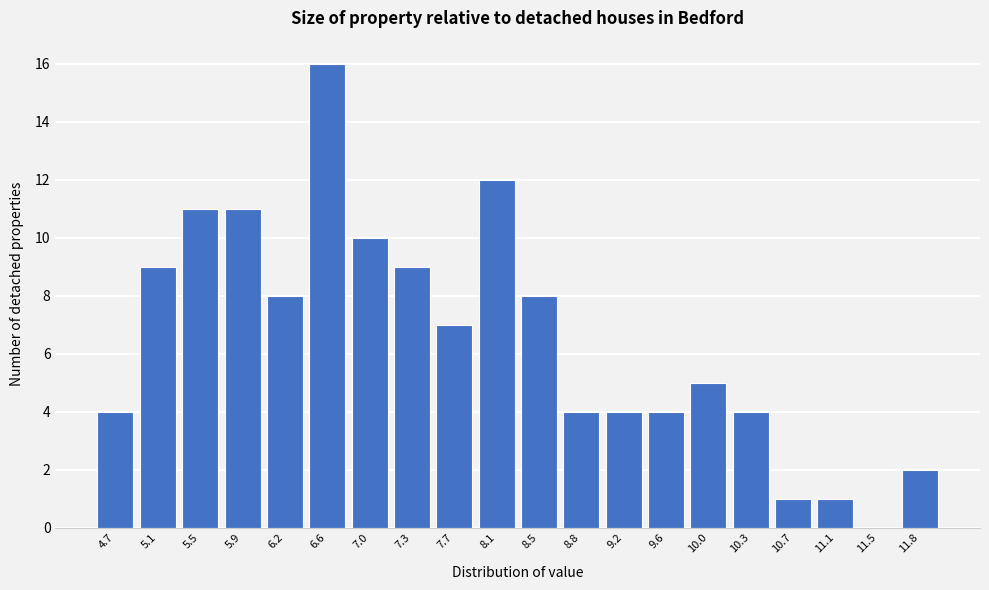

Reading right to left, what are all the values shown in this chart?

11.8=2	11.5=0	11.1=1	10.7=1	10.3=4	10.0=5	9.6=4	9.2=4	8.8=4	8.5=8	8.1=12	7.7=7	7.3=9	7.0=10	6.6=16	6.2=8	5.9=11	5.5=11	5.1=9	4.7=4